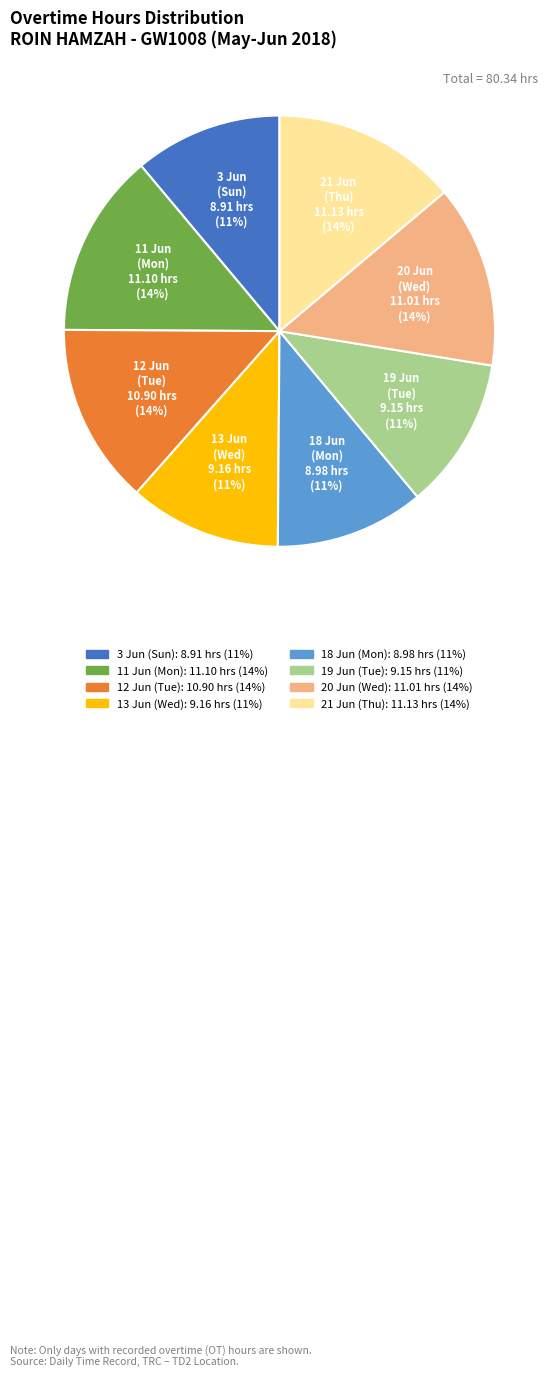

True or false: 12 Jun (Tue) accounts for 14% of the total.

True